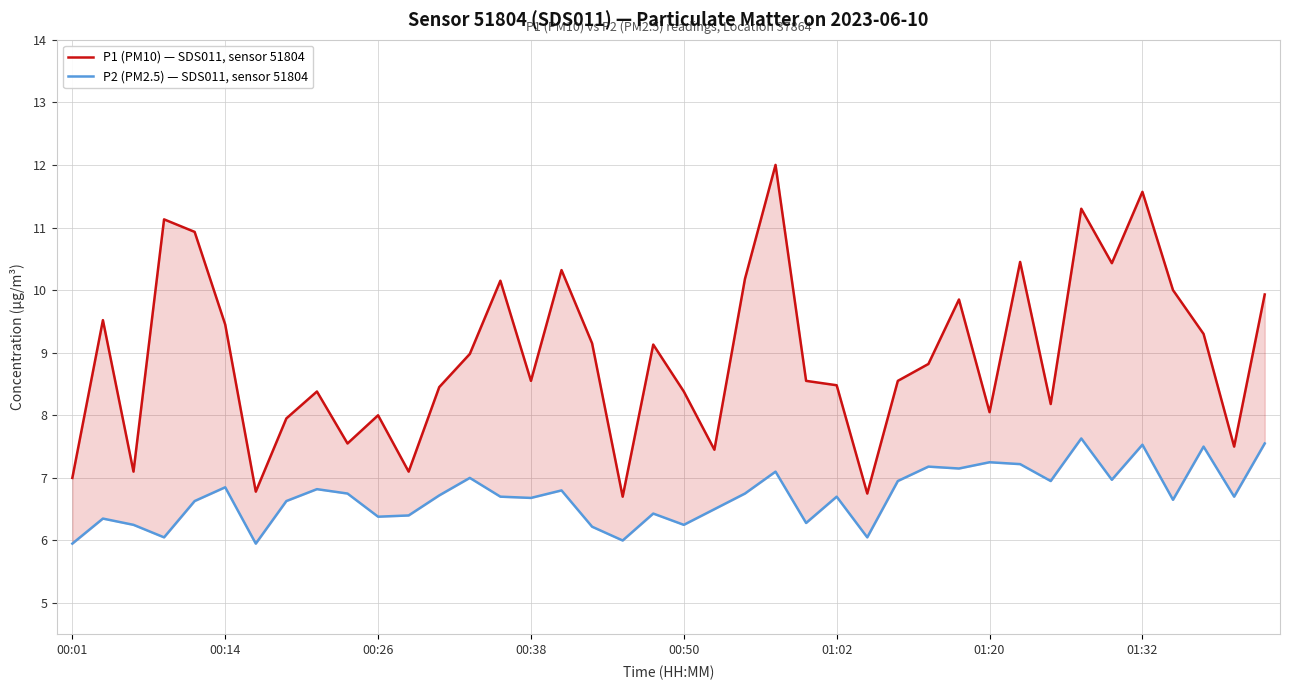

What is the sum of all P2 (PM2.5) — SDS011, sensor 51804 values?

268.4